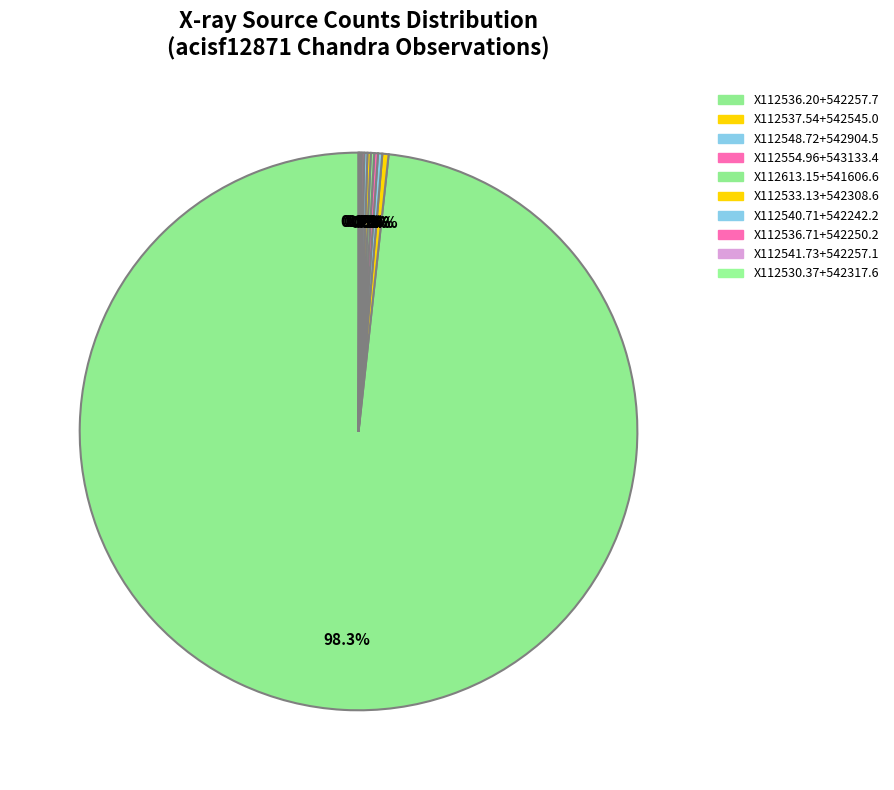

Does any single category account for the majority?

Yes